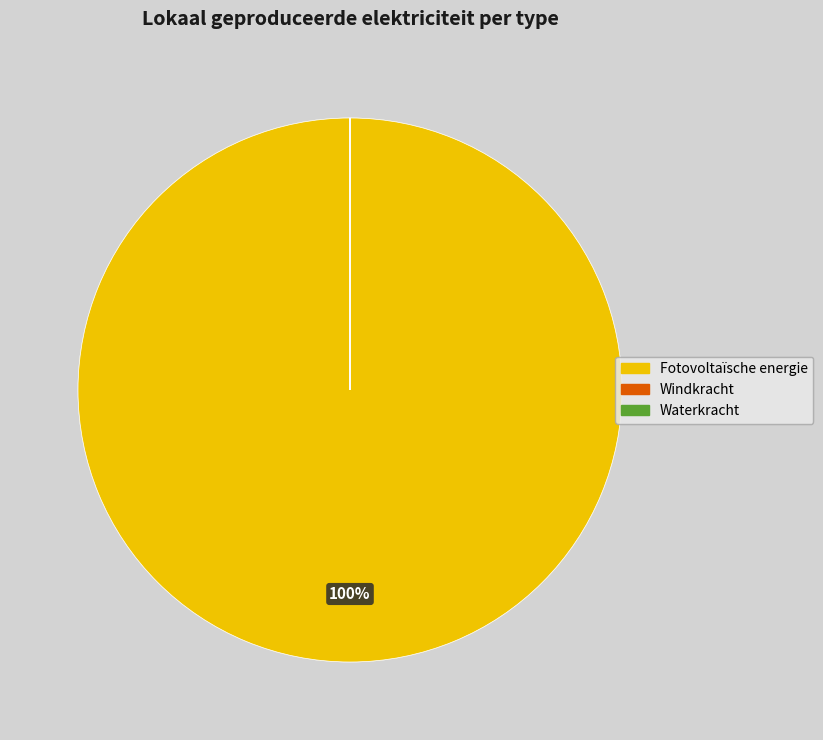

What is the largest slice in the pie chart?

Fotovoltaïsche energie